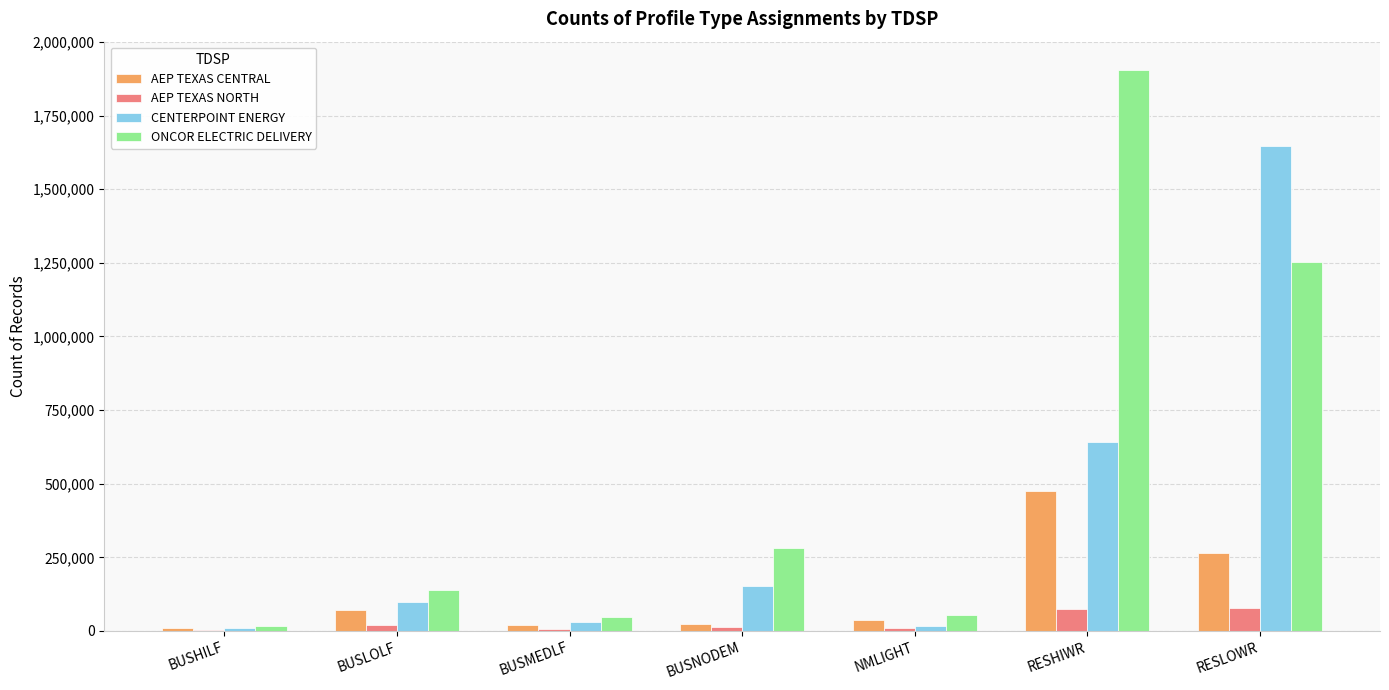

At which label does AEP TEXAS NORTH first exceed 12851?

BUSLOLF